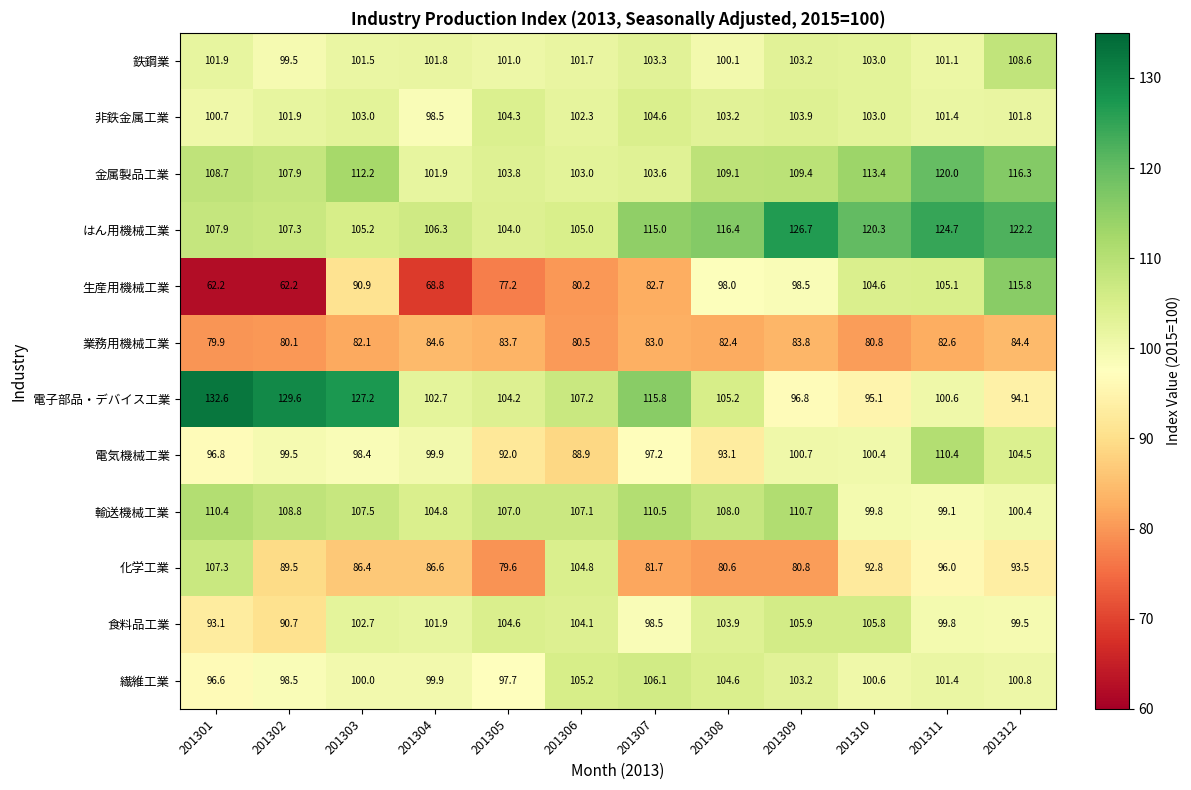

At which label is 生産用機械工業 closest to 89?

201303